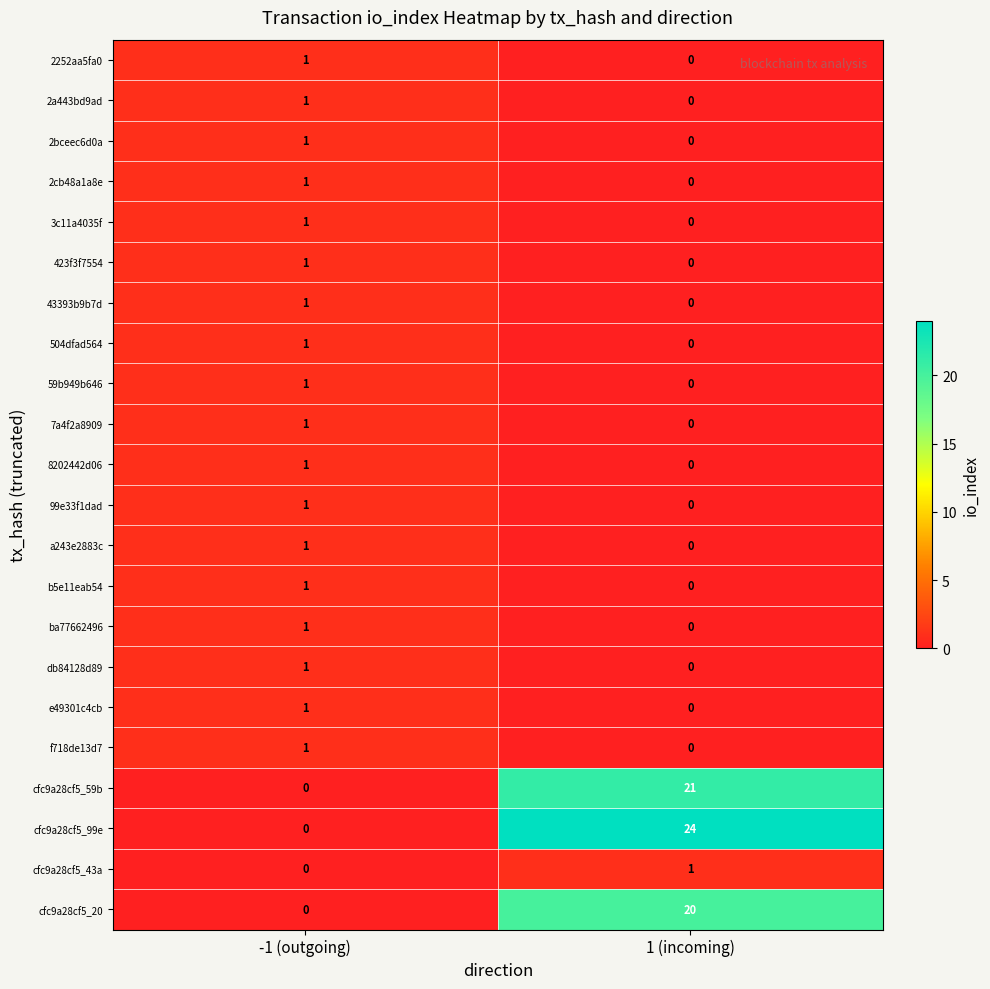

Where is db84128d89 nearest to the value 0?

1 (incoming)